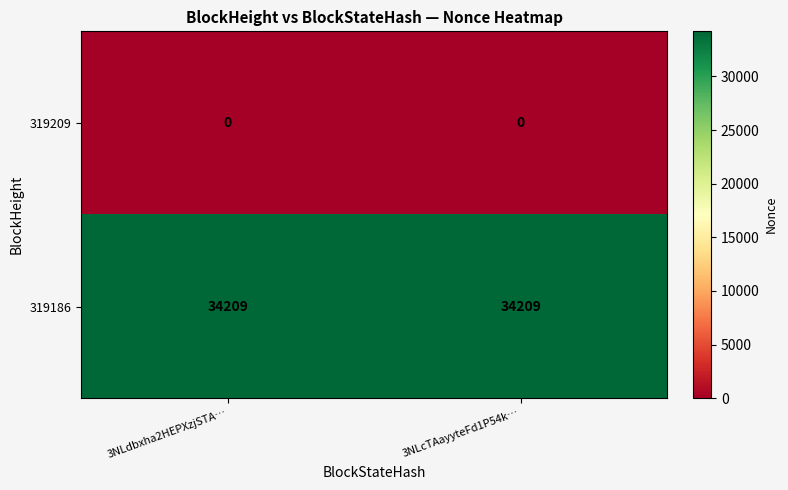

How many distinct data groups are displayed?

2